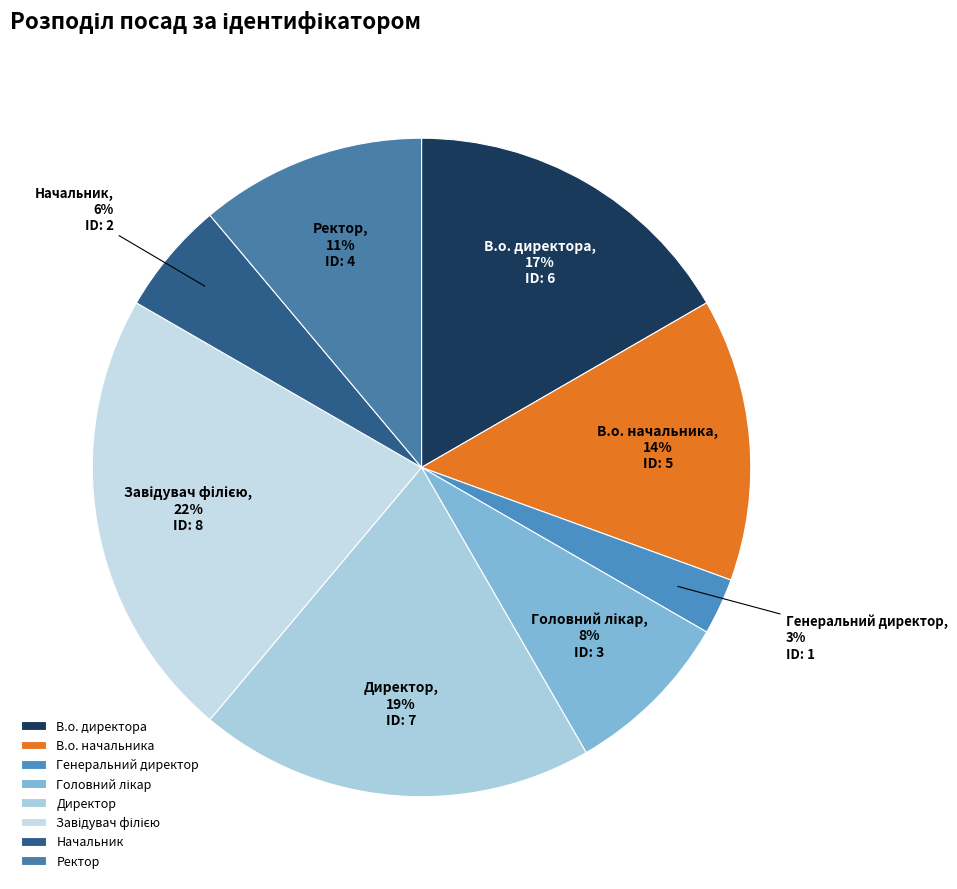

To the nearest percent, what percentage of the pie is В.о. начальника?

14%